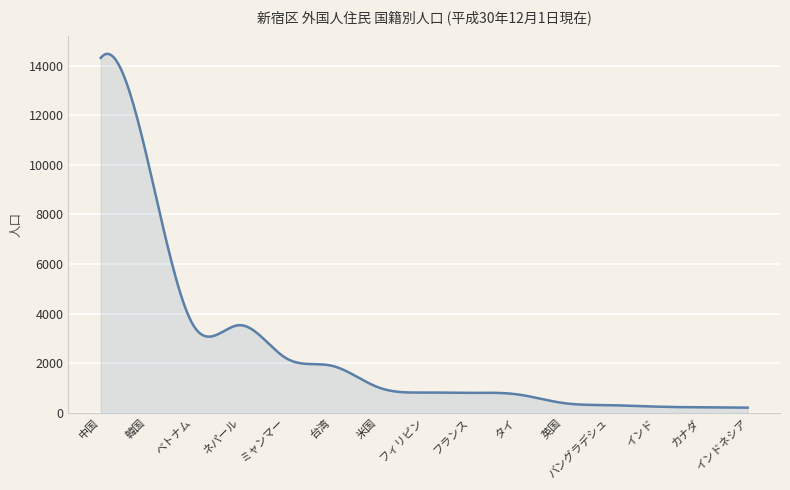

What is the difference between the maximum and minimum values?

14273.9